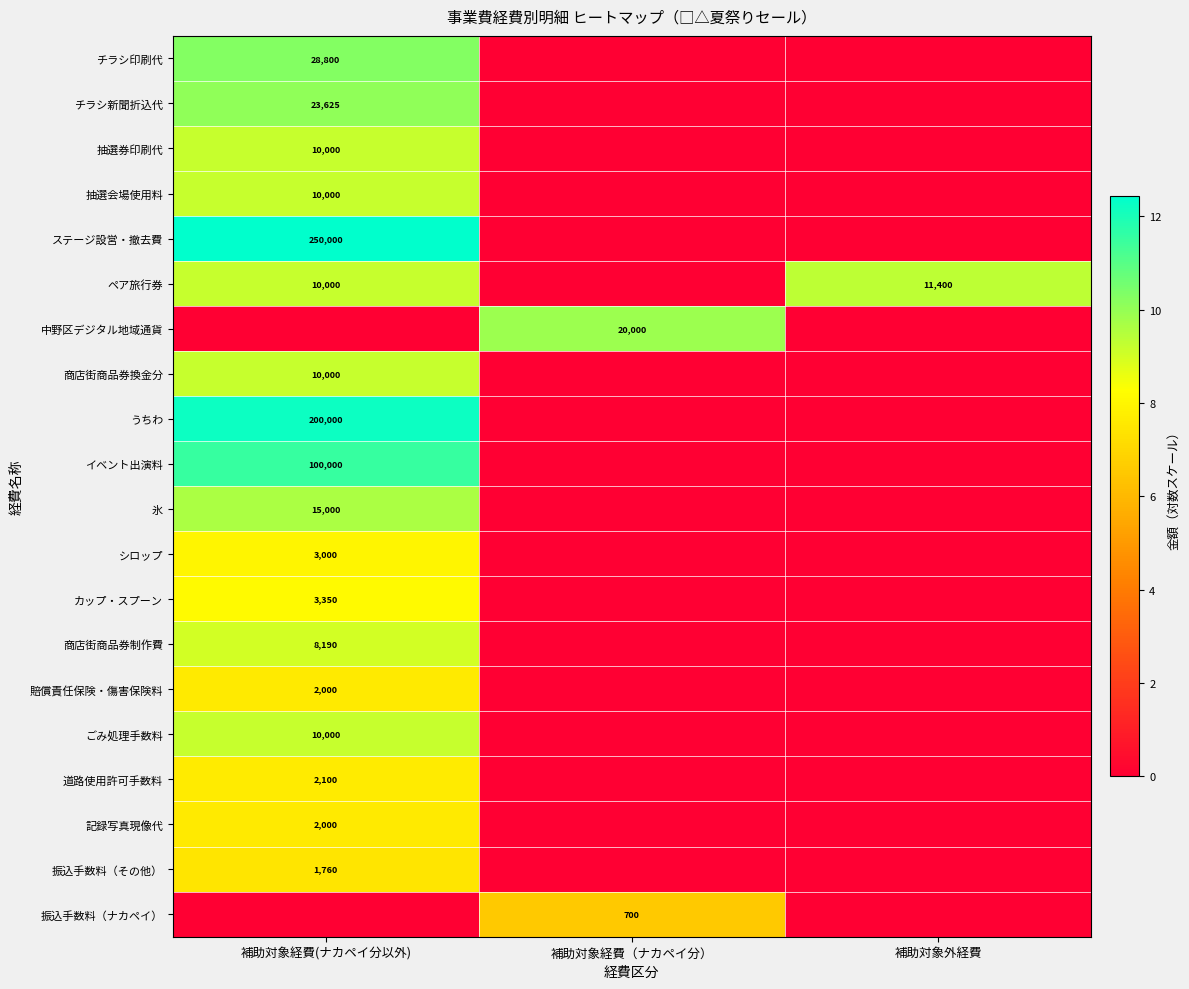

True or false: うちわ has a value of 200000 at 補助対象経費(ナカペイ分以外).

True